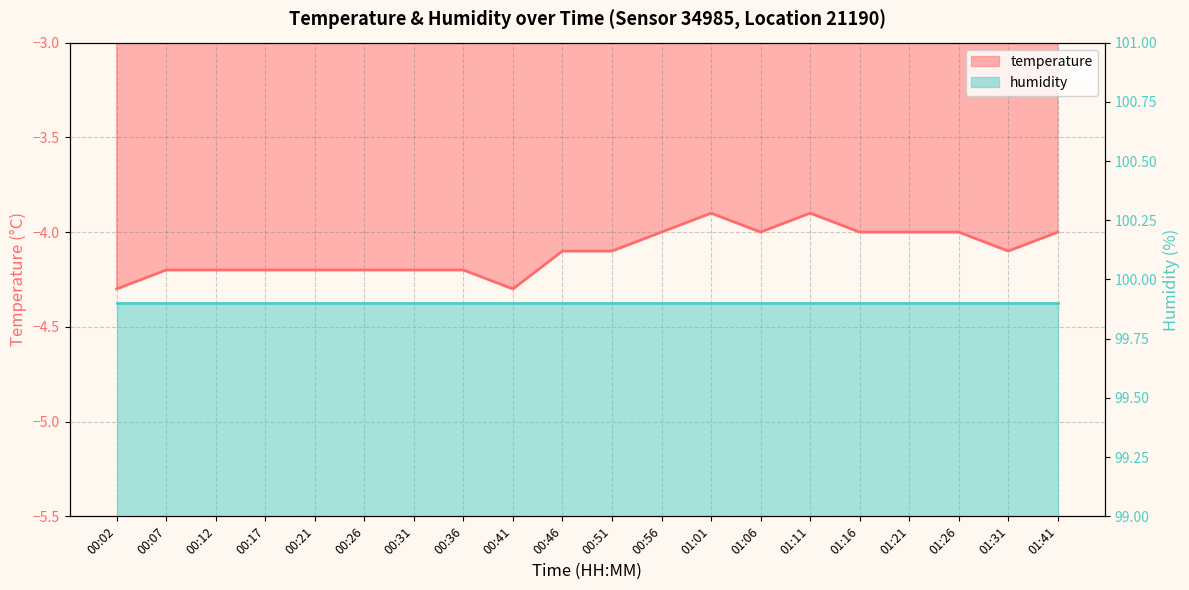

The value at 01:16 is -6.1. True or false?

False